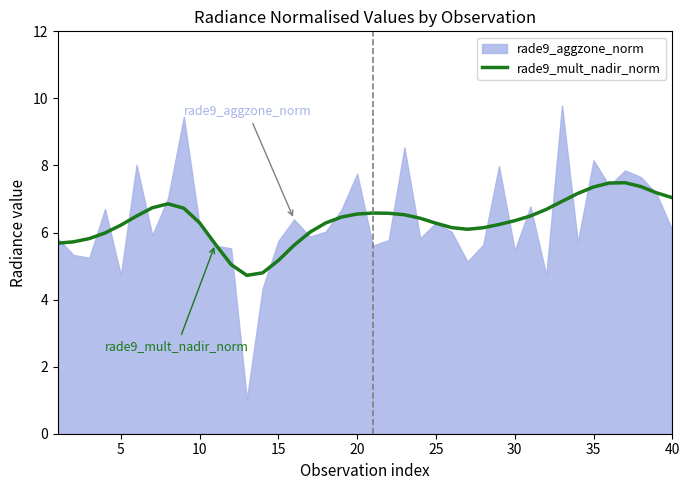

What is the average value?

6.3